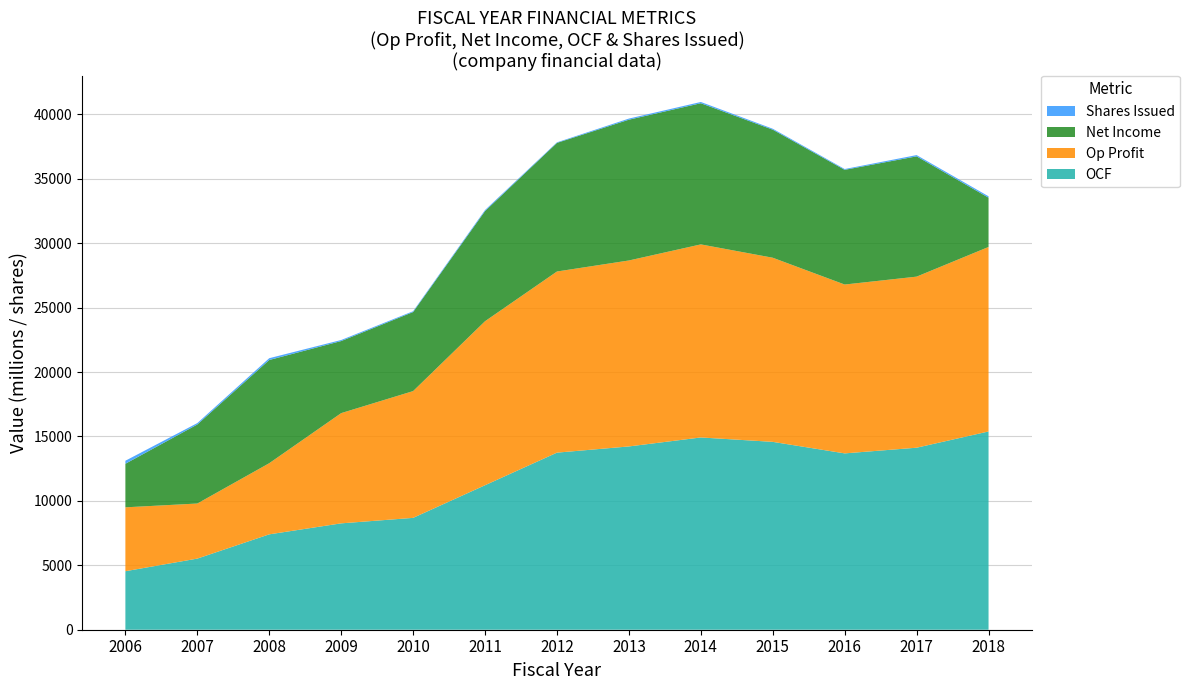

At which label does OCF reach its minimum?

2006